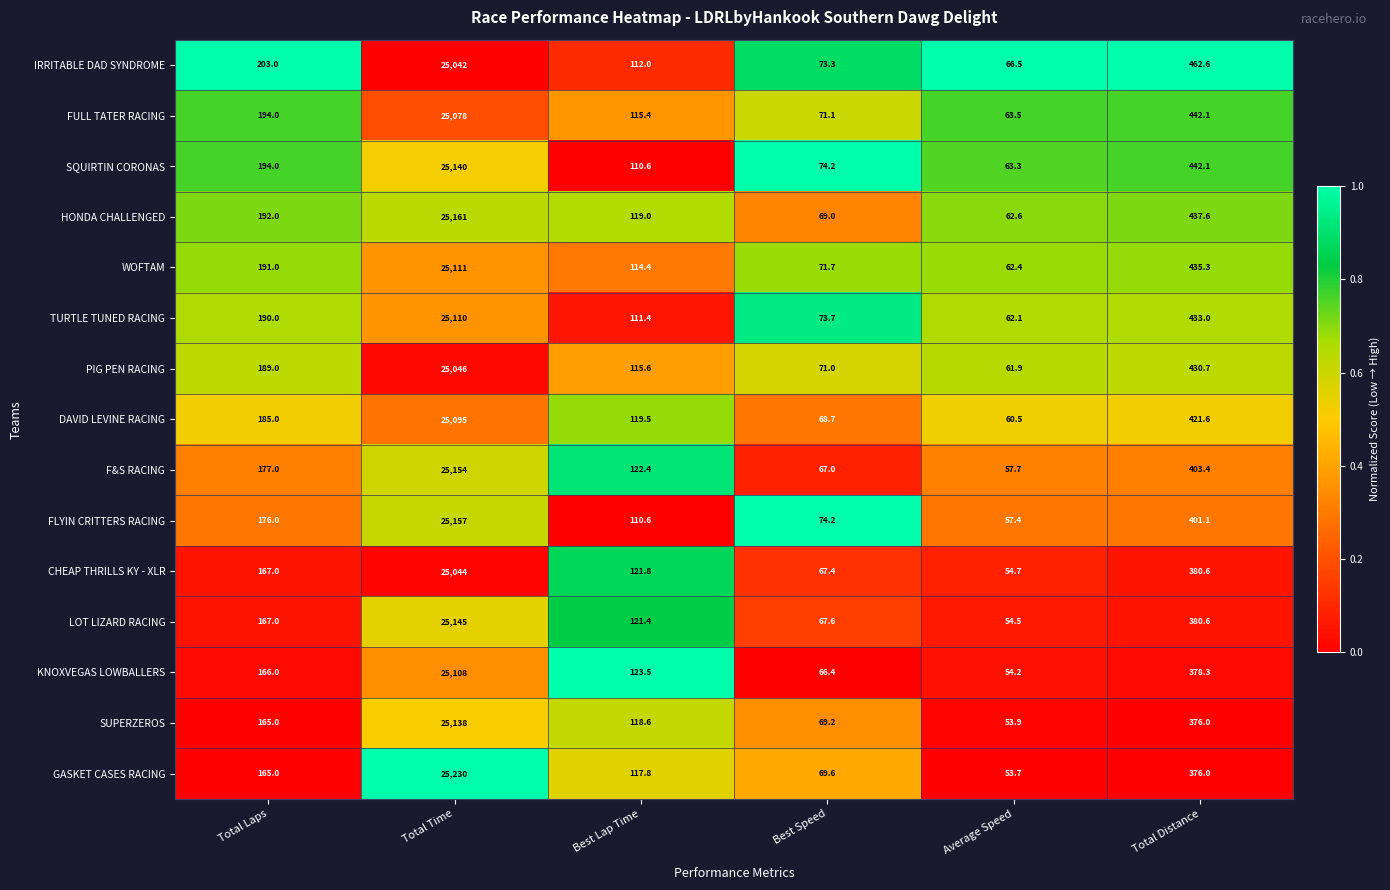

What is the difference between the maximum and minimum values in the SUPERZEROS series?

25084.1